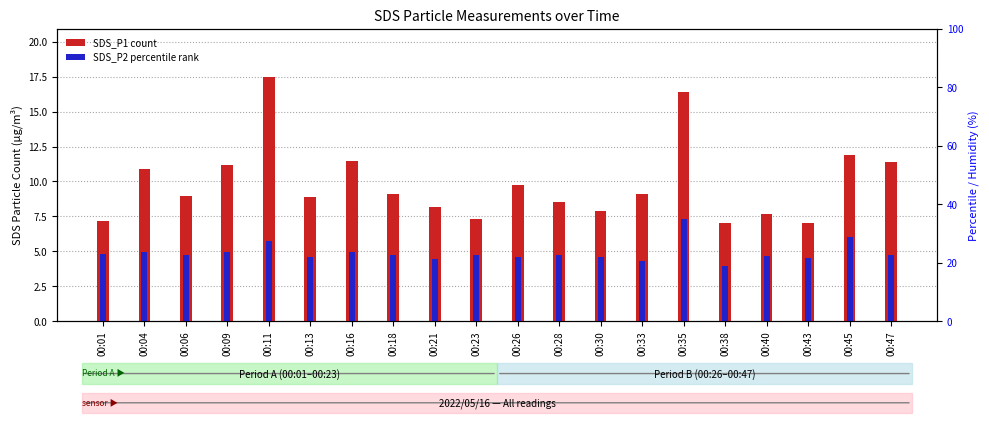

How many bars are there in total?

40